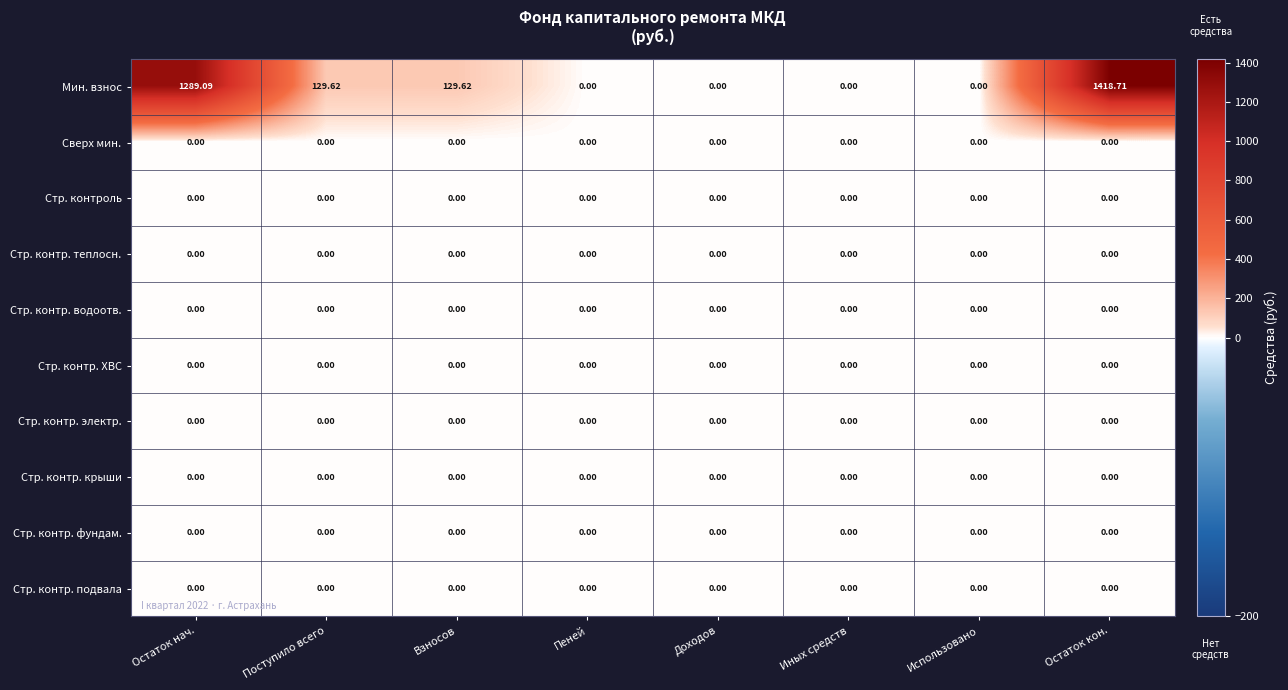

What is the maximum value shown in the chart?

1418.7